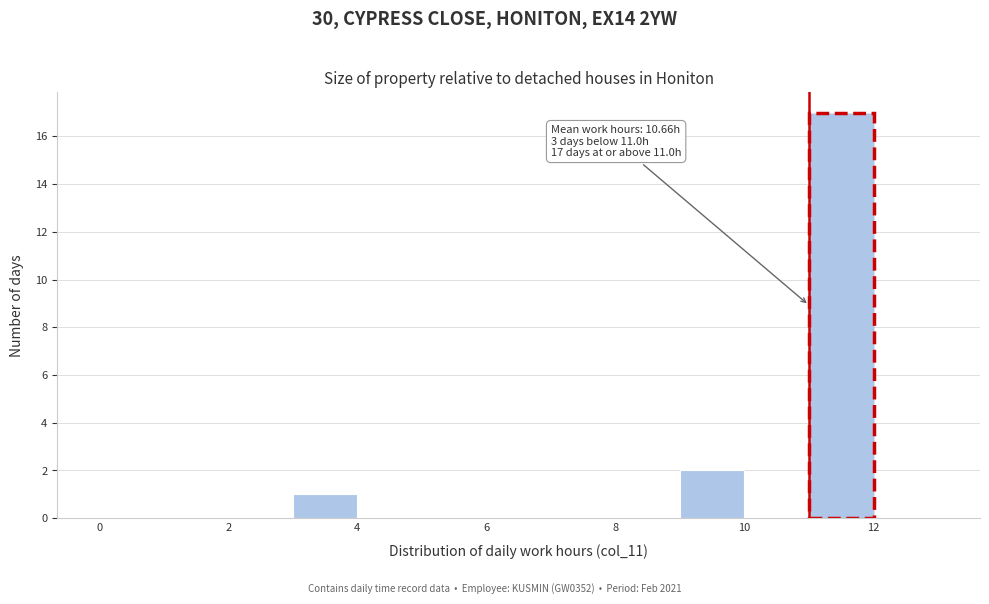

Over which range of the x-axis is the bar tallest?

11 to 12